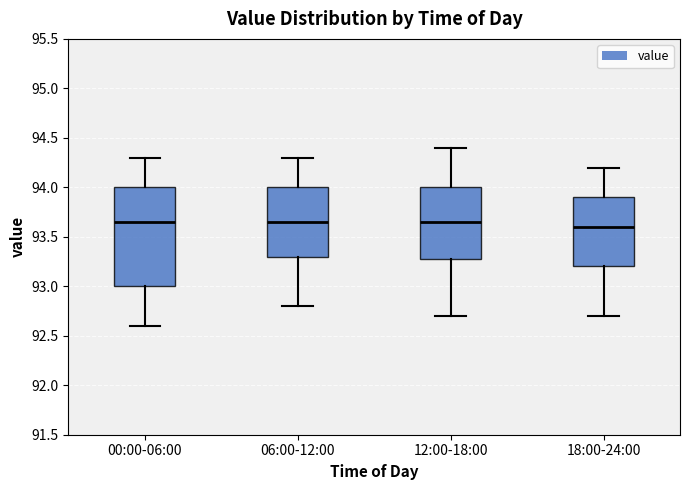

Comparing the boxes themselves (not the whiskers), which one is the tallest?

00:00-06:00